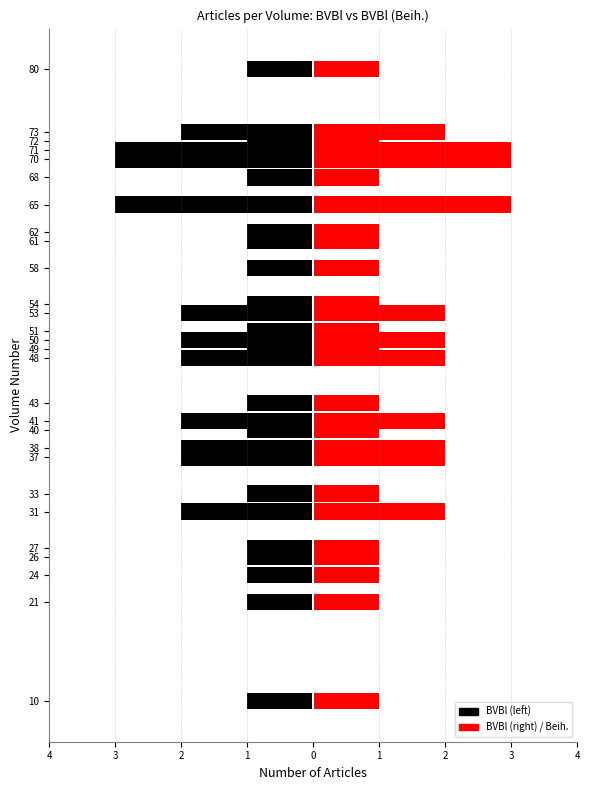

Between 40 and 61, which series saw the biggest shift?

BVBl